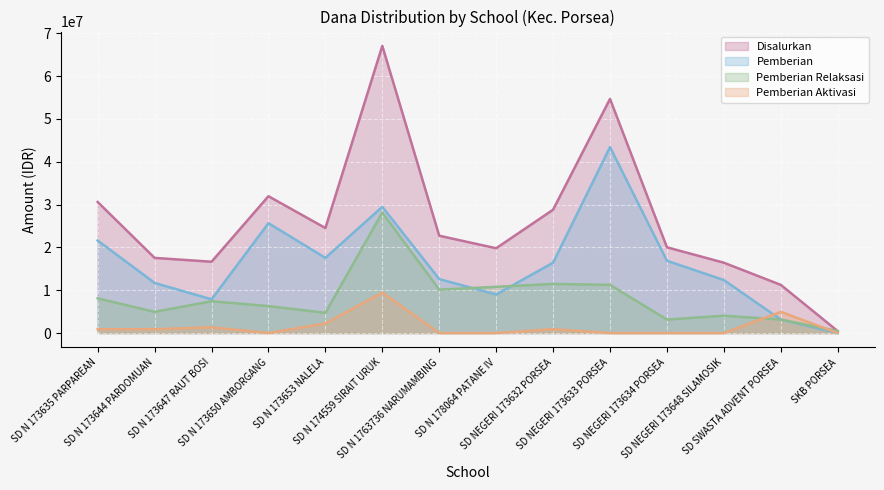

In Pemberian, how many points are higher than both neighbors (excluding endpoints)?

3